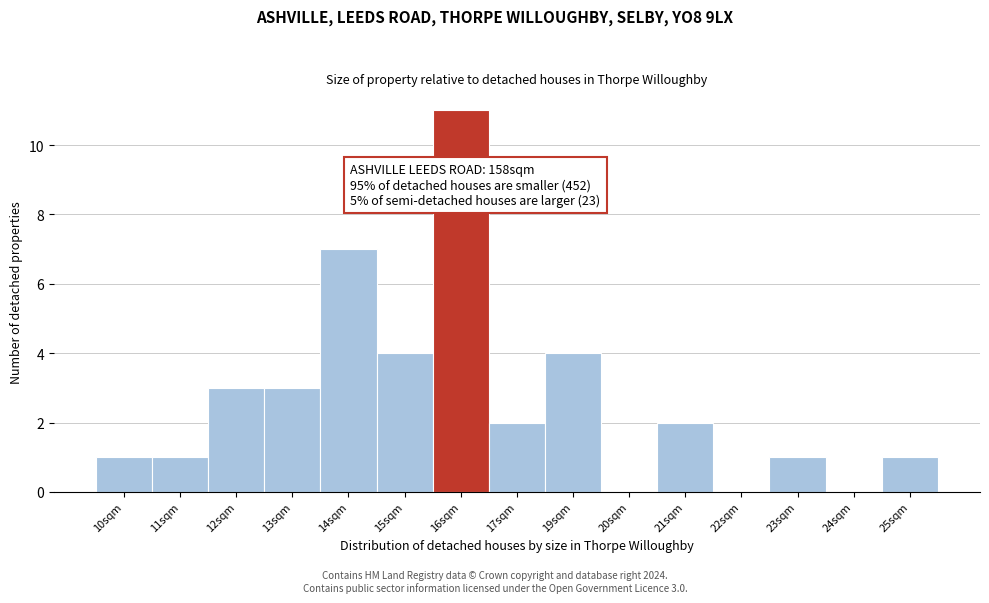

Reading left to right, list all the values displayed in this chart.

10sqm=1	11sqm=1	12sqm=3	13sqm=3	14sqm=7	15sqm=4	16sqm=11	17sqm=2	19sqm=4	20sqm=0	21sqm=2	22sqm=0	23sqm=1	24sqm=0	25sqm=1